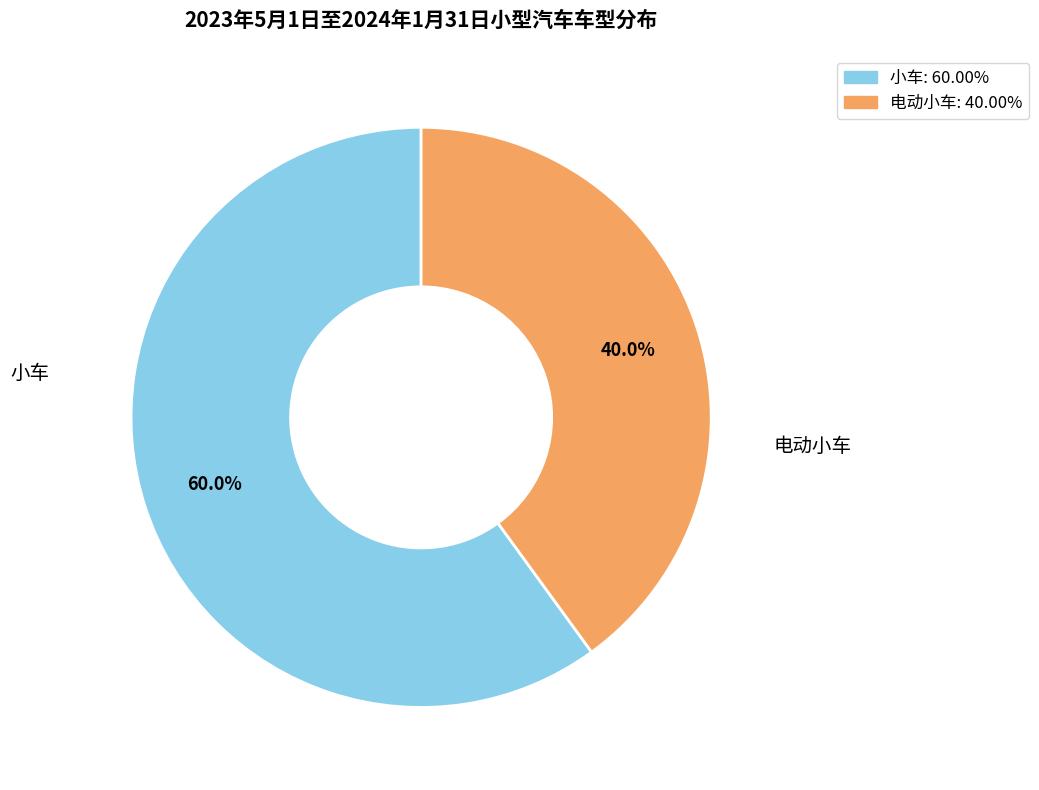

How many segments does this pie chart have?

2